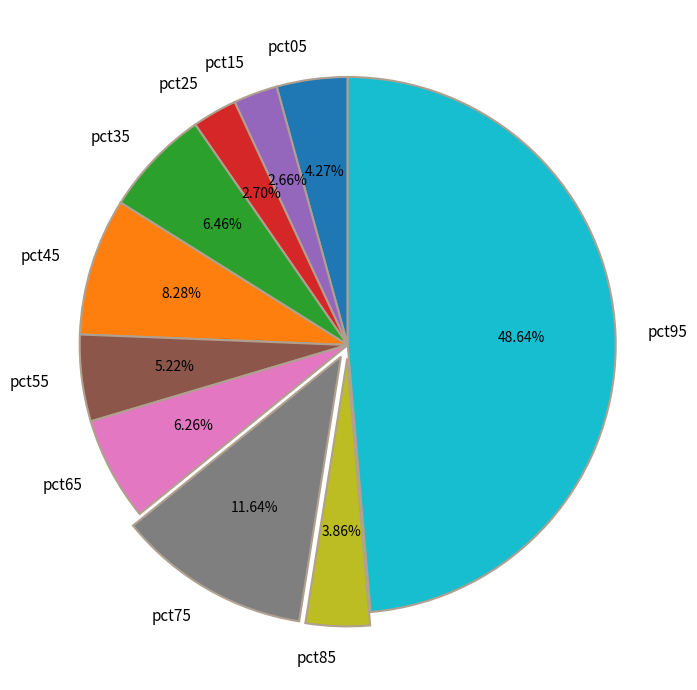

Which slice is the largest?

pct95